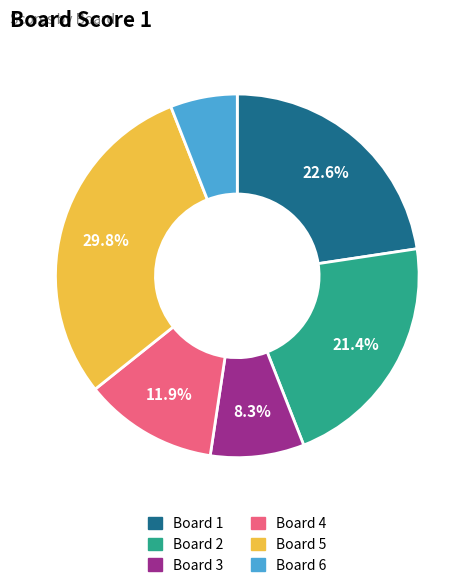

To the nearest percent, what is the difference between the largest and smallest slice percentages?

24%